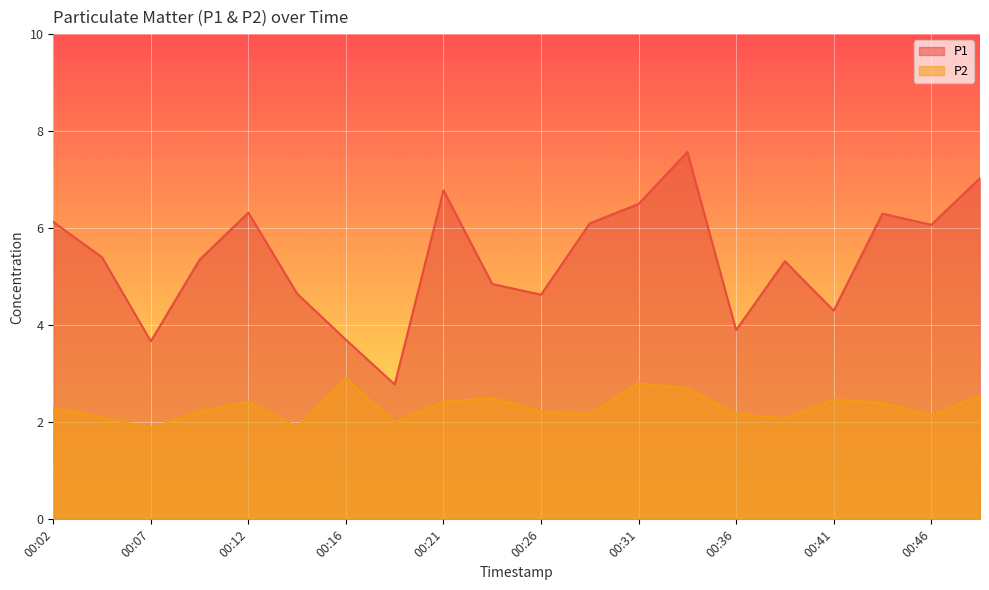

The value of P2 at 00:48 is 2.5. True or false?

True